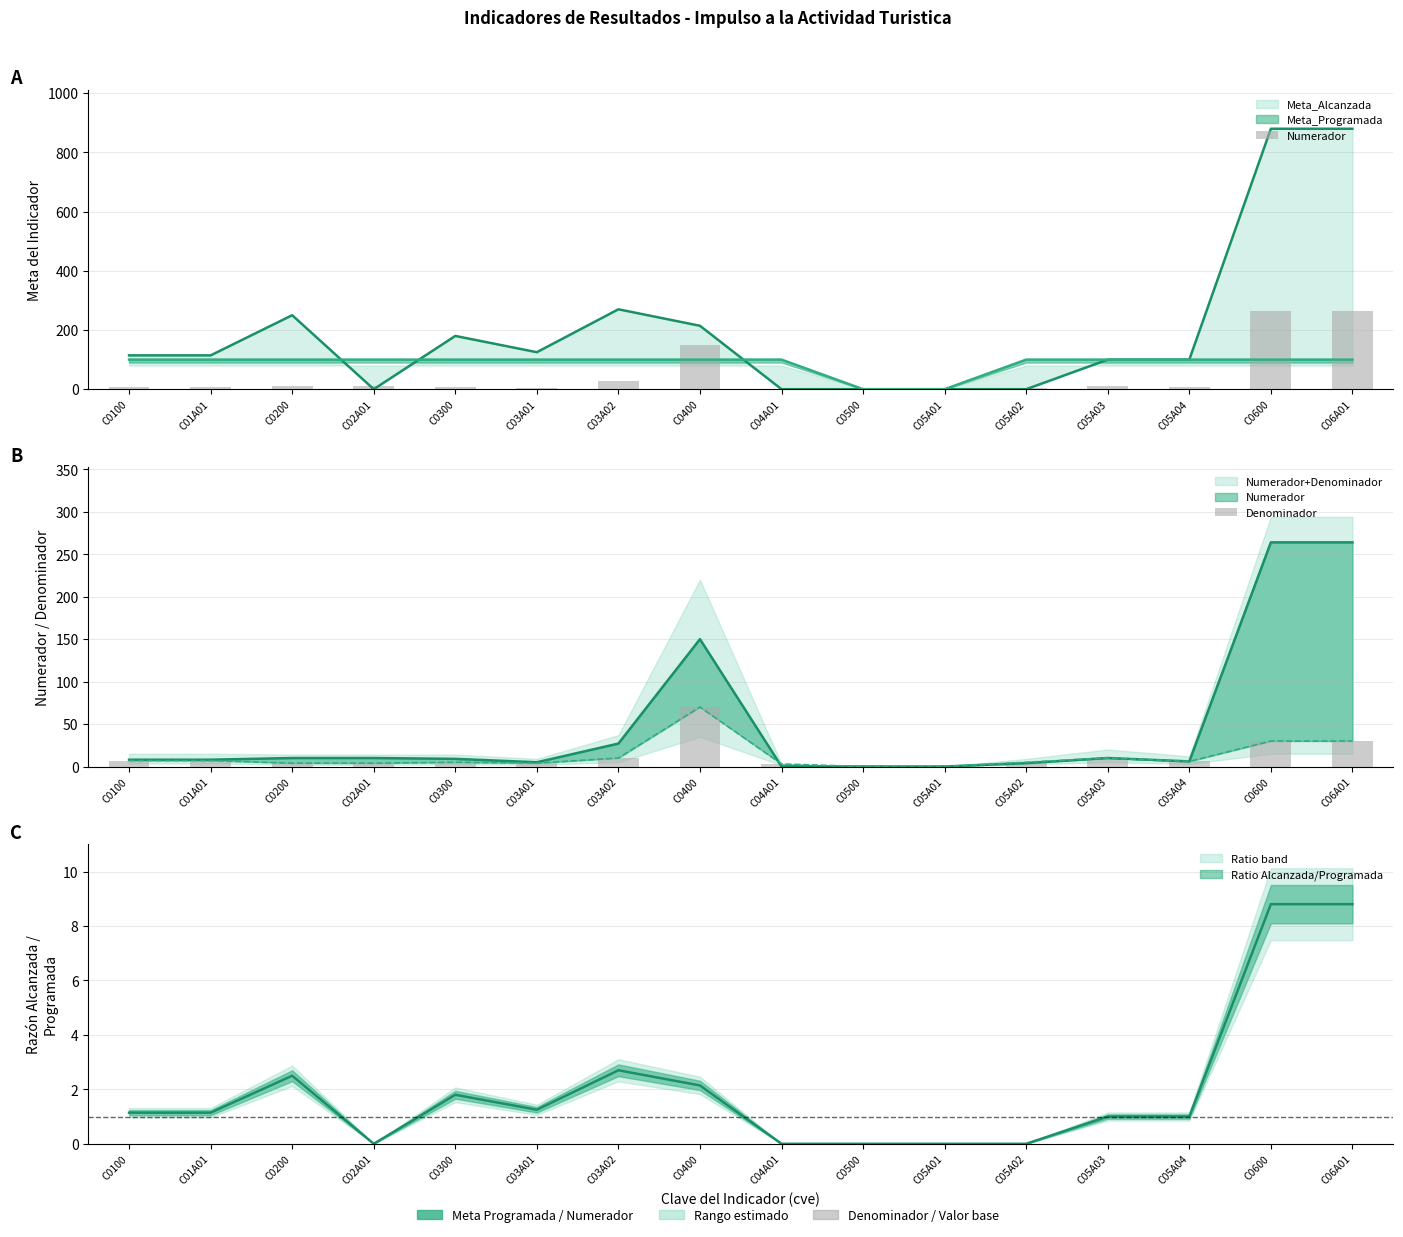

Where does the Numerador series first go above 9?

C0200